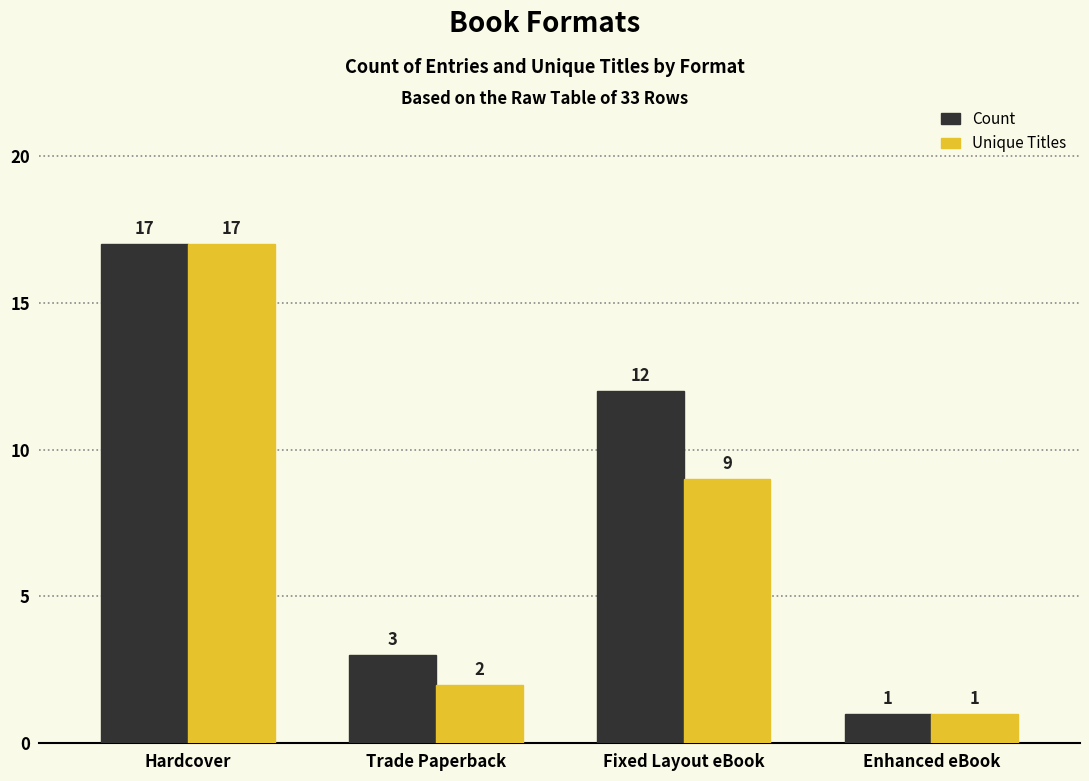

Reading left to right, transcribe all the data shown in this chart.

Count: Hardcover=17	Trade Paperback=3	Fixed Layout eBook=12	Enhanced eBook=1
Unique Titles: Hardcover=17	Trade Paperback=2	Fixed Layout eBook=9	Enhanced eBook=1